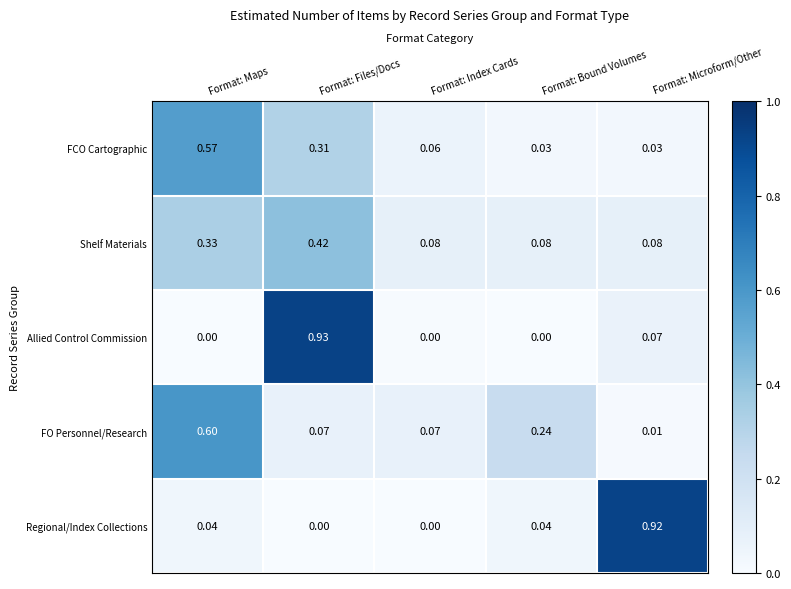

Which series has the largest range (max minus min)?

Allied Control Commission